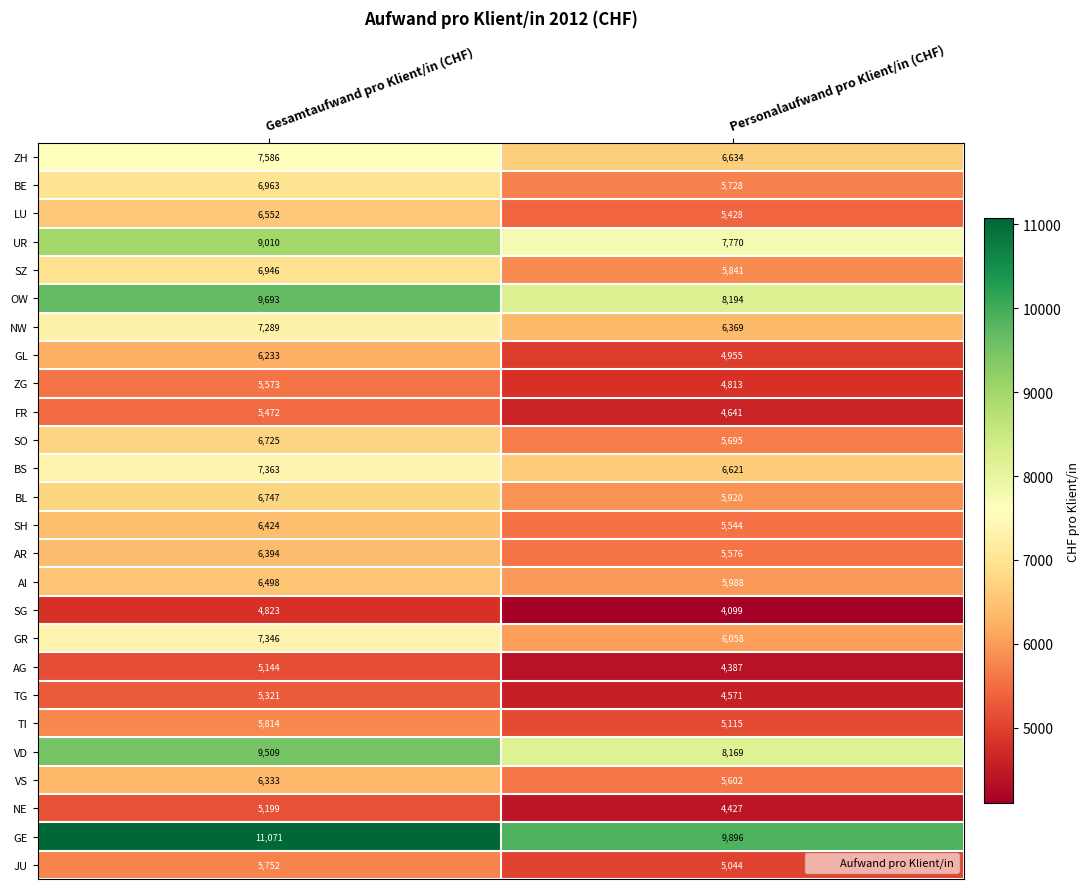

What is the approximate value of SZ at Gesamtaufwand pro Klient/in (CHF)?

6946